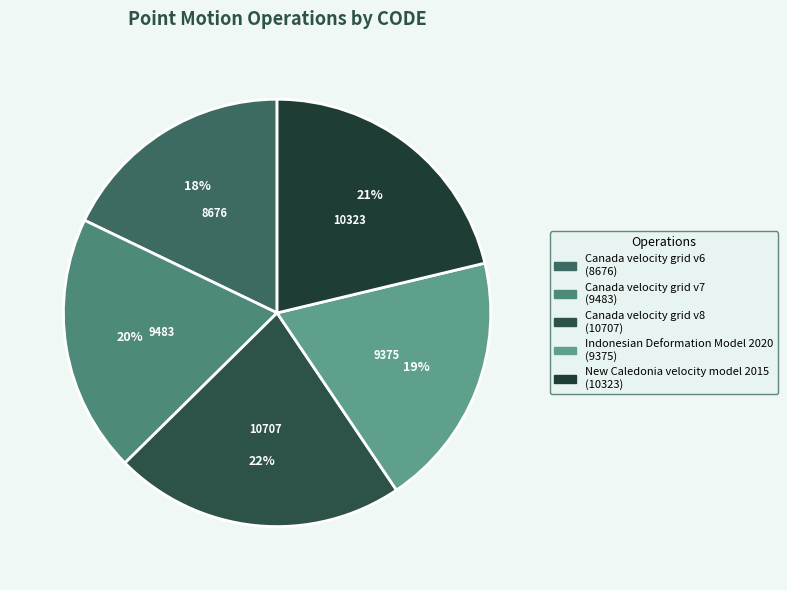

To the nearest percent, what is the difference between the largest and smallest slice percentages?

4%